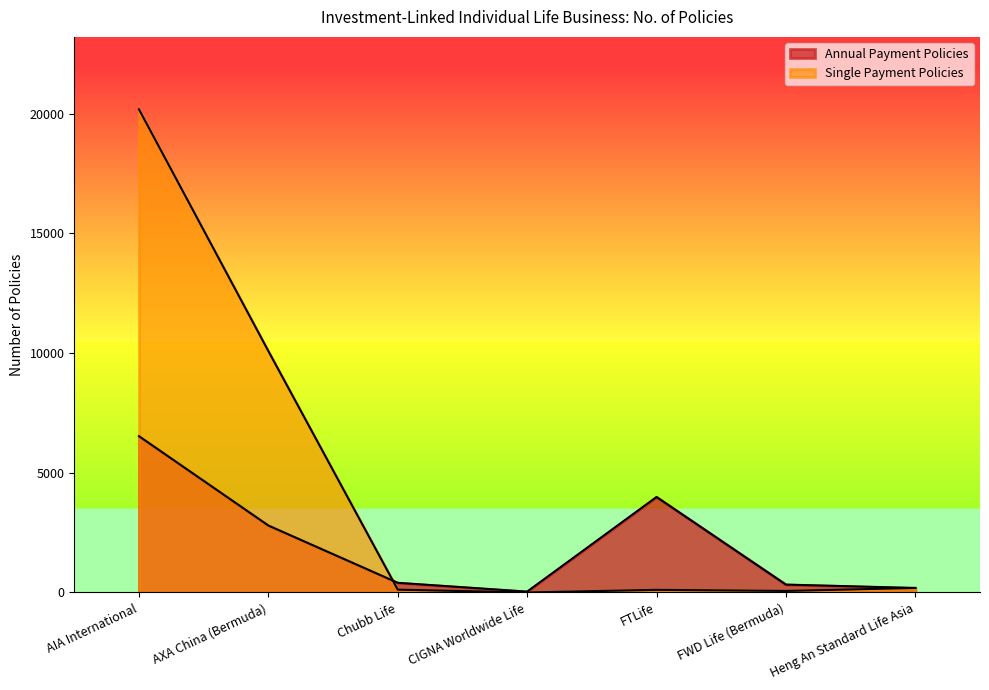

Which series has the largest total across all categories?

Single Payment Policies